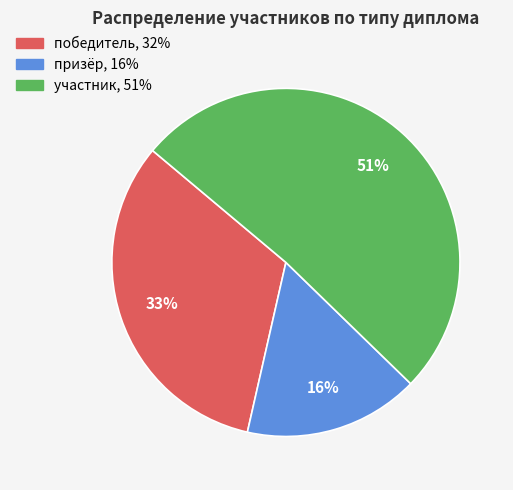

To the nearest percent, what percentage of the pie is победитель?

33%